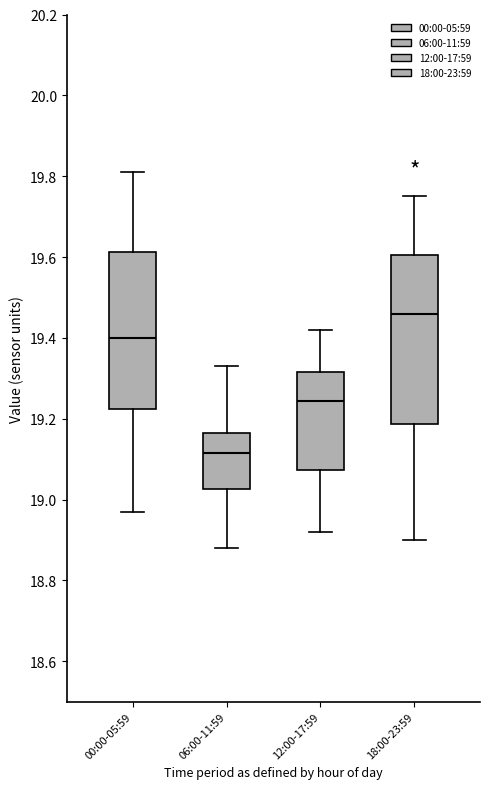

Which box is the tallest, from its lower edge to its upper edge?

18:00-23:59